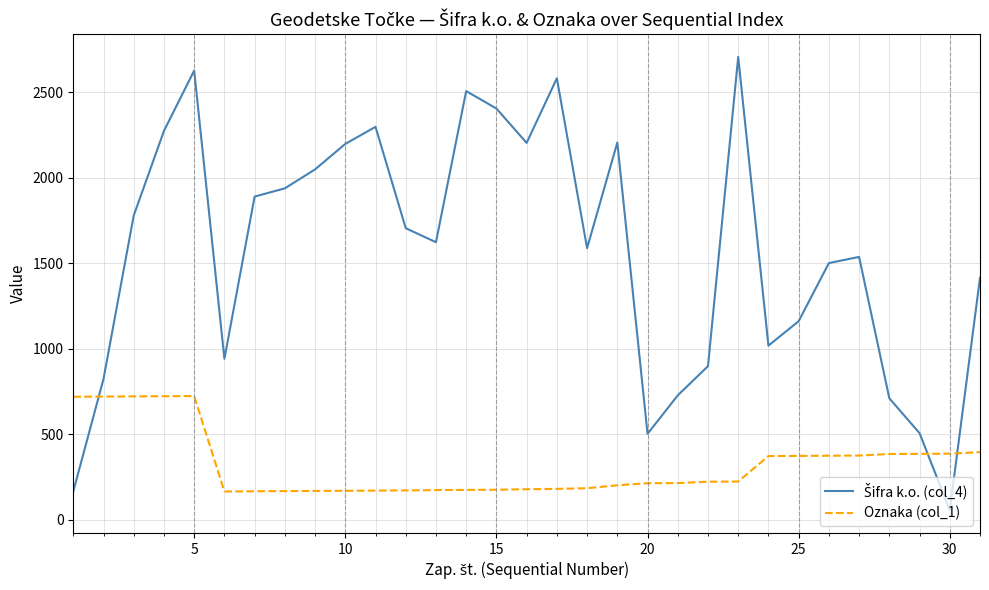

How many lines are shown in the chart?

2